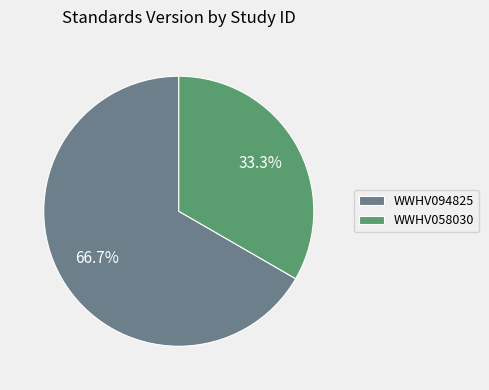

Which has a higher value, WWHV094825 or WWHV058030?

WWHV094825